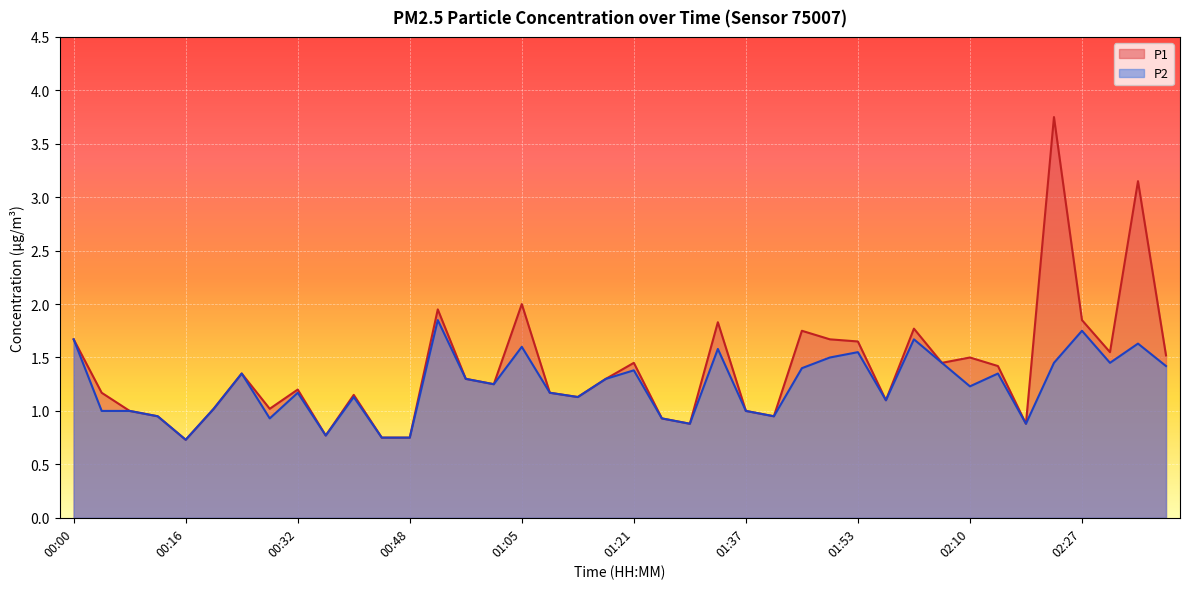

Is it true that P1 equals 1.9 at 00:52?

True